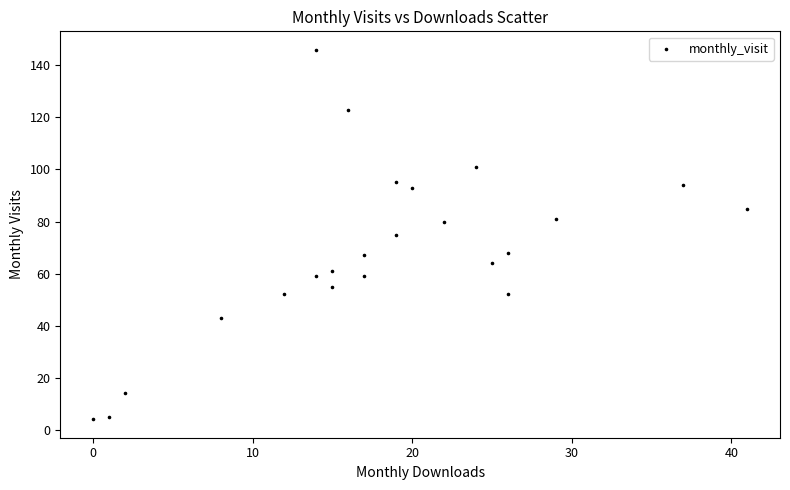

What is the range of Y values (max minus min)?

142